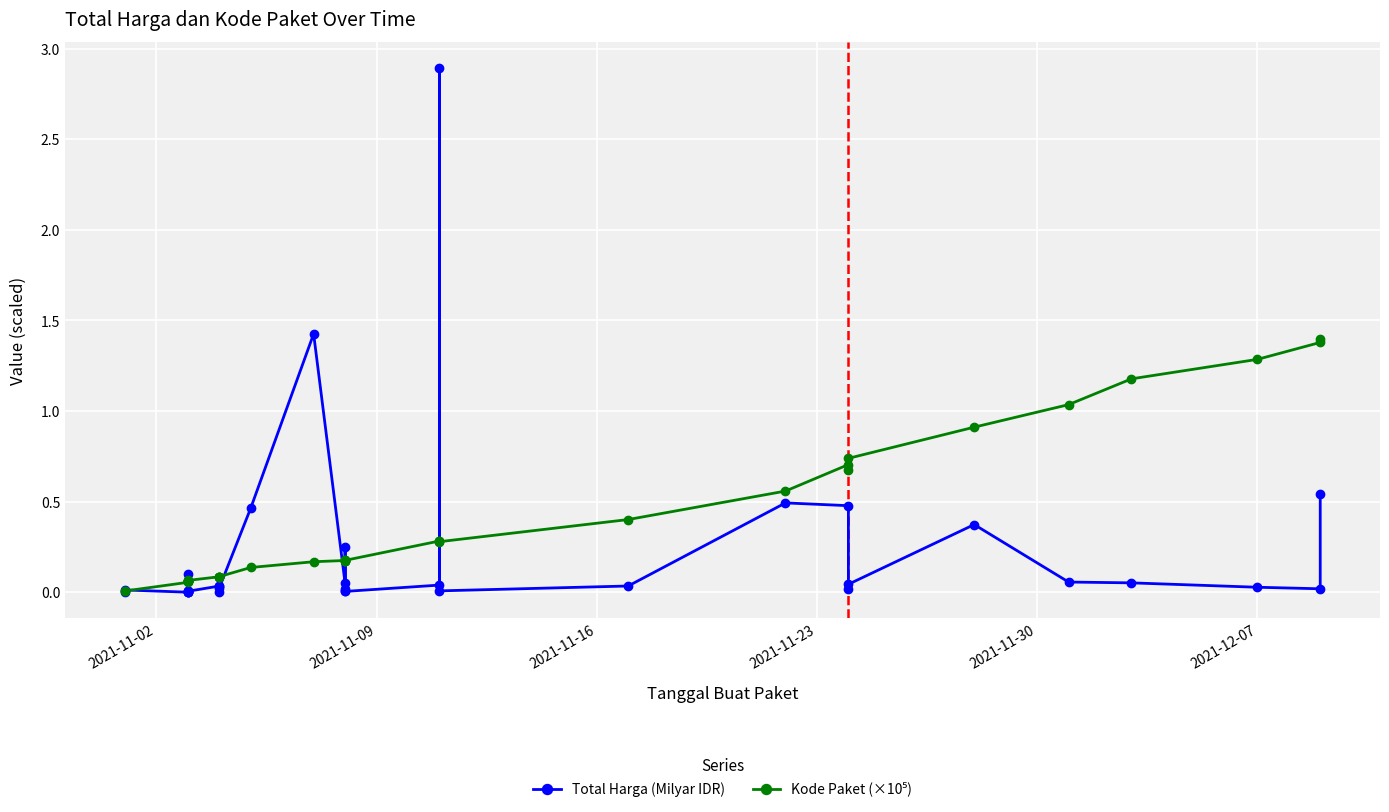

Is the value of Total Harga (Milyar IDR) at 21 greater than the value of Kode Paket (×10⁵) at 27?

No